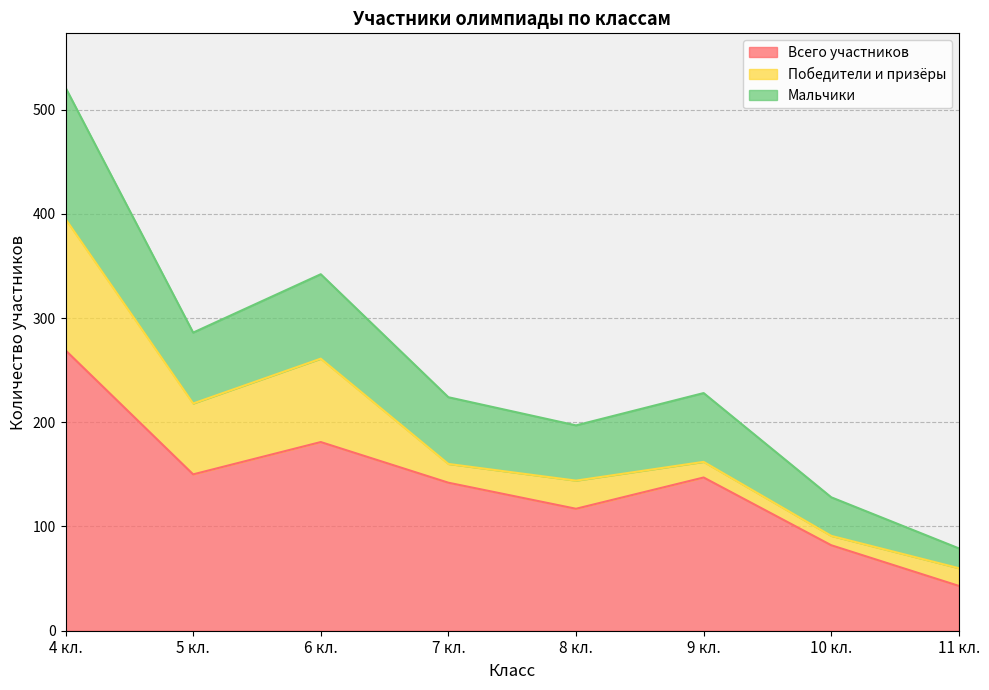

The value of Всего участников at 10 кл. is 82. True or false?

True